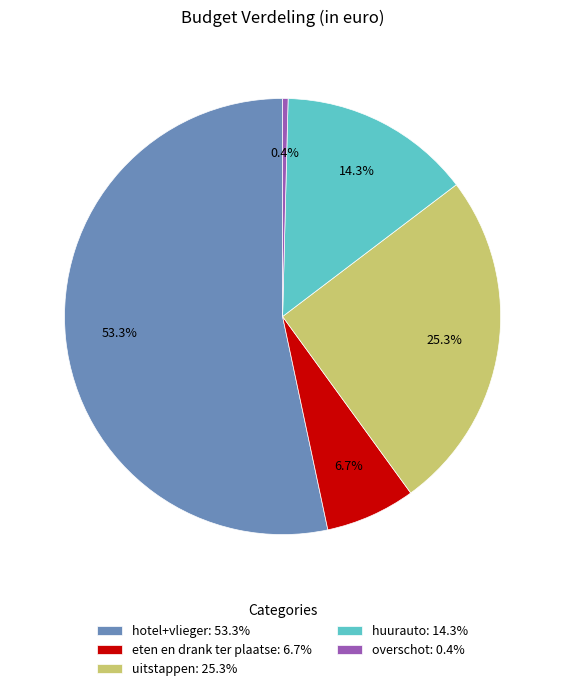

Rank the categories by value from highest to lowest.

hotel+vlieger, uitstappen, huurauto, eten en drank ter plaatse, overschot